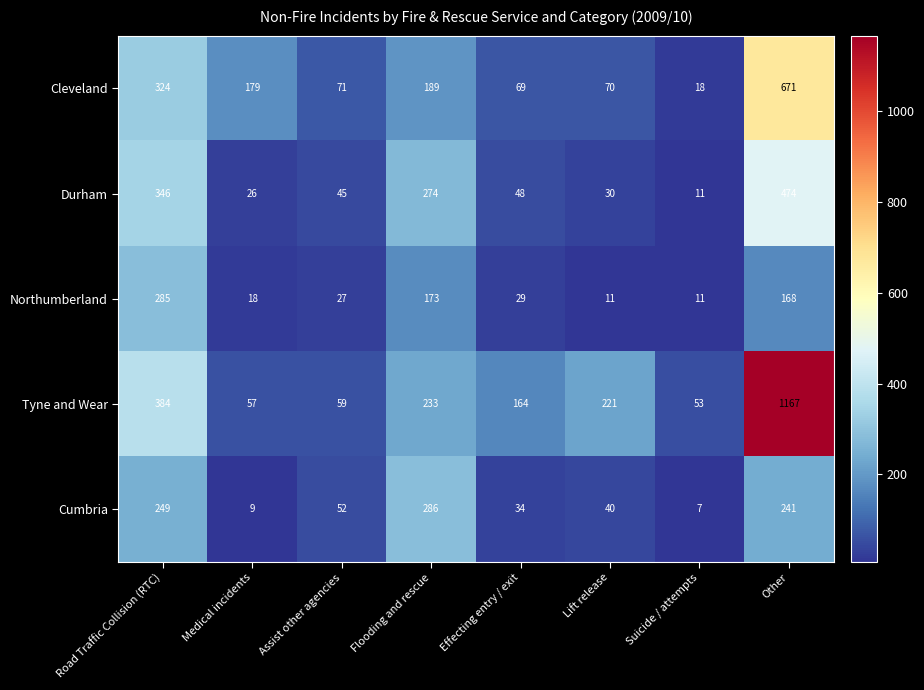

The value of Cumbria at Other is 81. True or false?

False